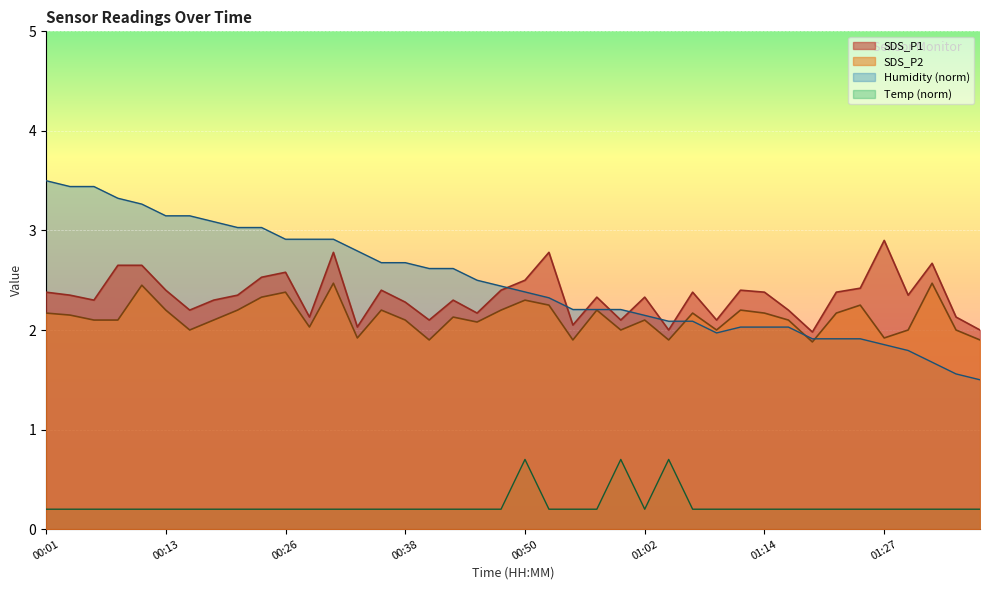

True or false: SDS_P1 and SDS_P2 intersect in this chart.

False